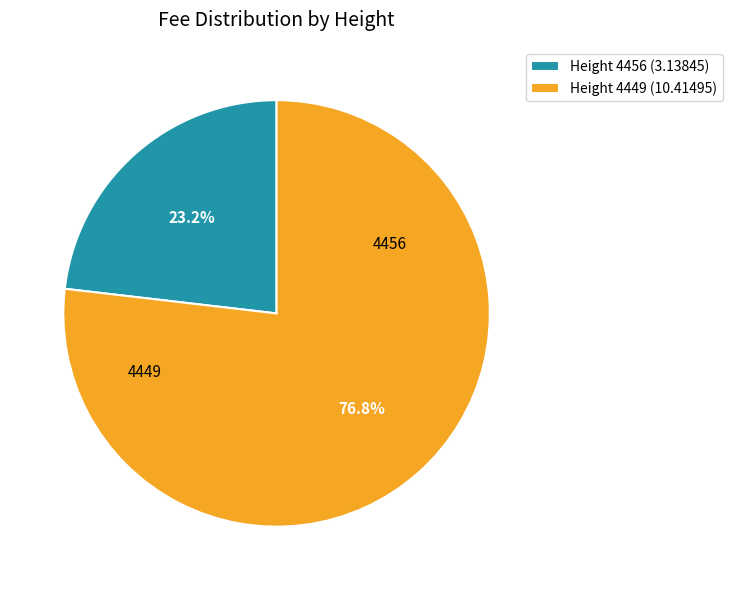

How many segments does this pie chart have?

2